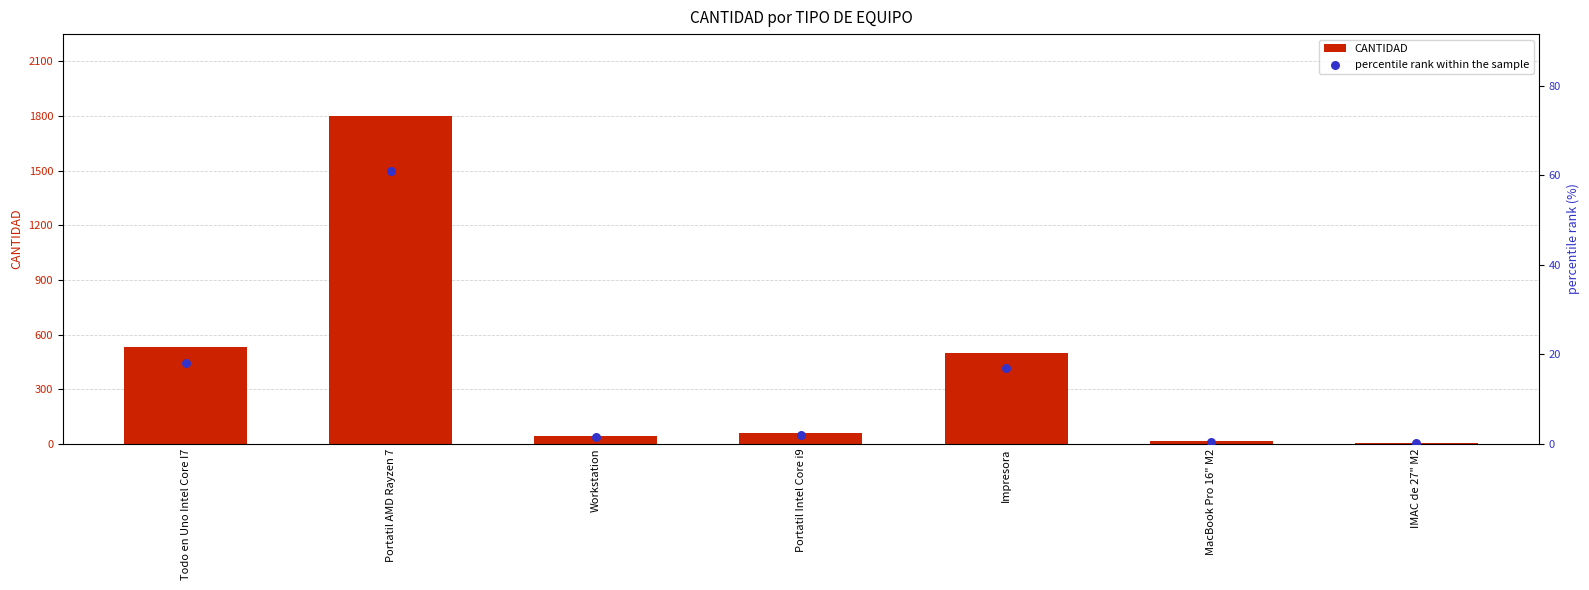

Which series has the largest total across all categories?

CANTIDAD